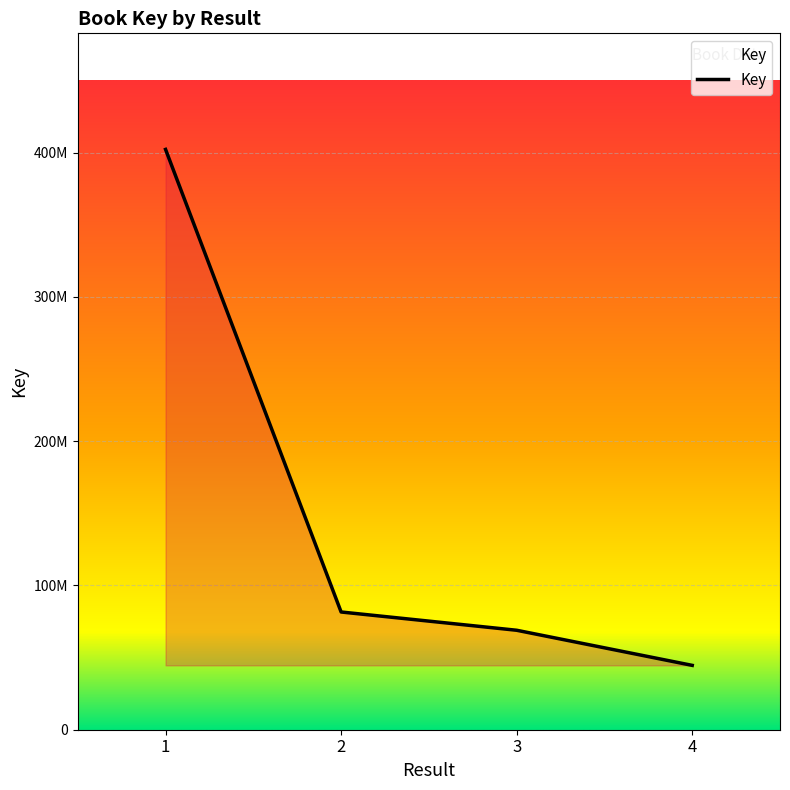

Reading left to right, what are all the values shown in this chart?

402305069	81617917	68953136	44608237